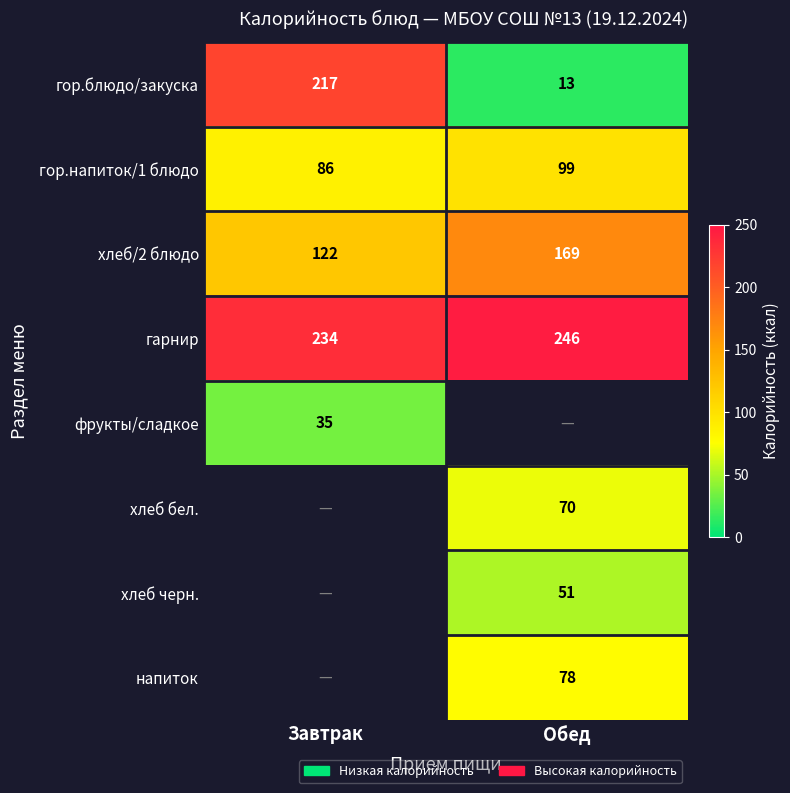

Rank the categories by гор.блюдо/закуска value from highest to lowest.

Завтрак, Обед